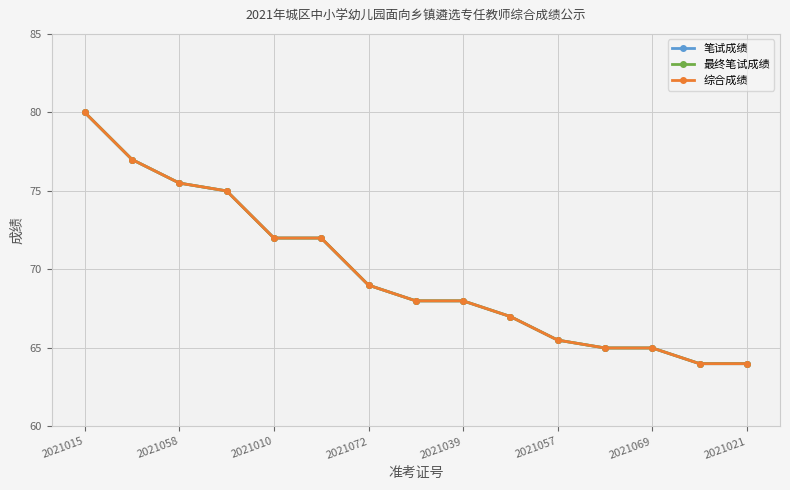

How many lines are shown in the chart?

3